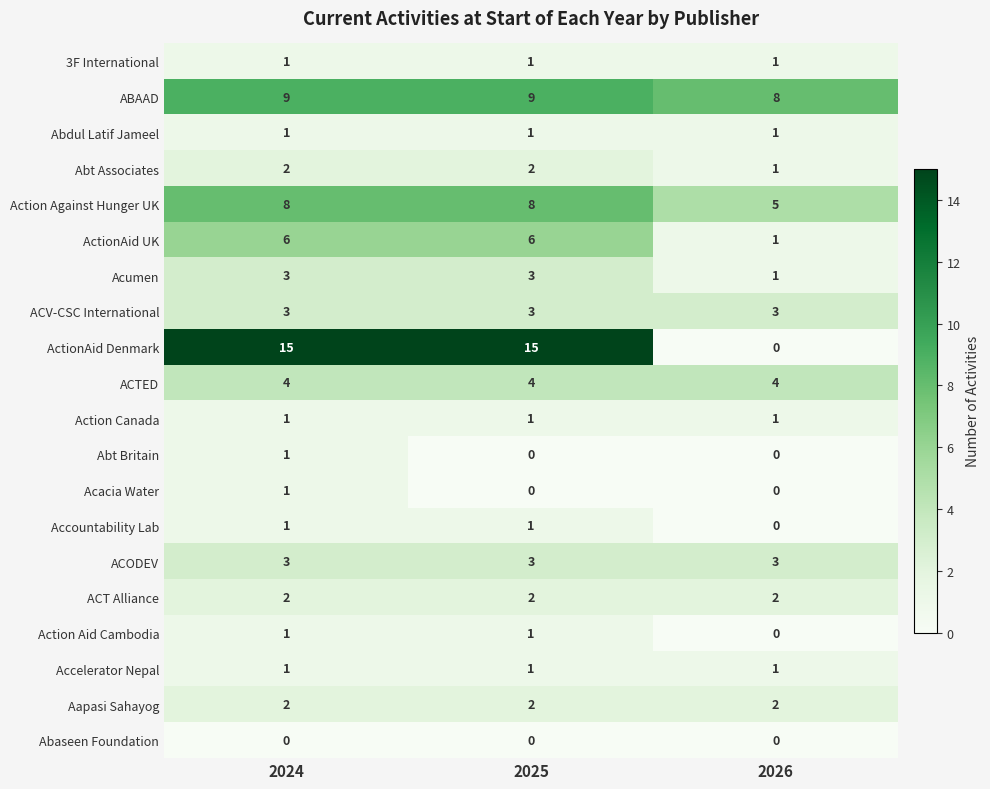

At how many categories does at least one series exceed 6?

3